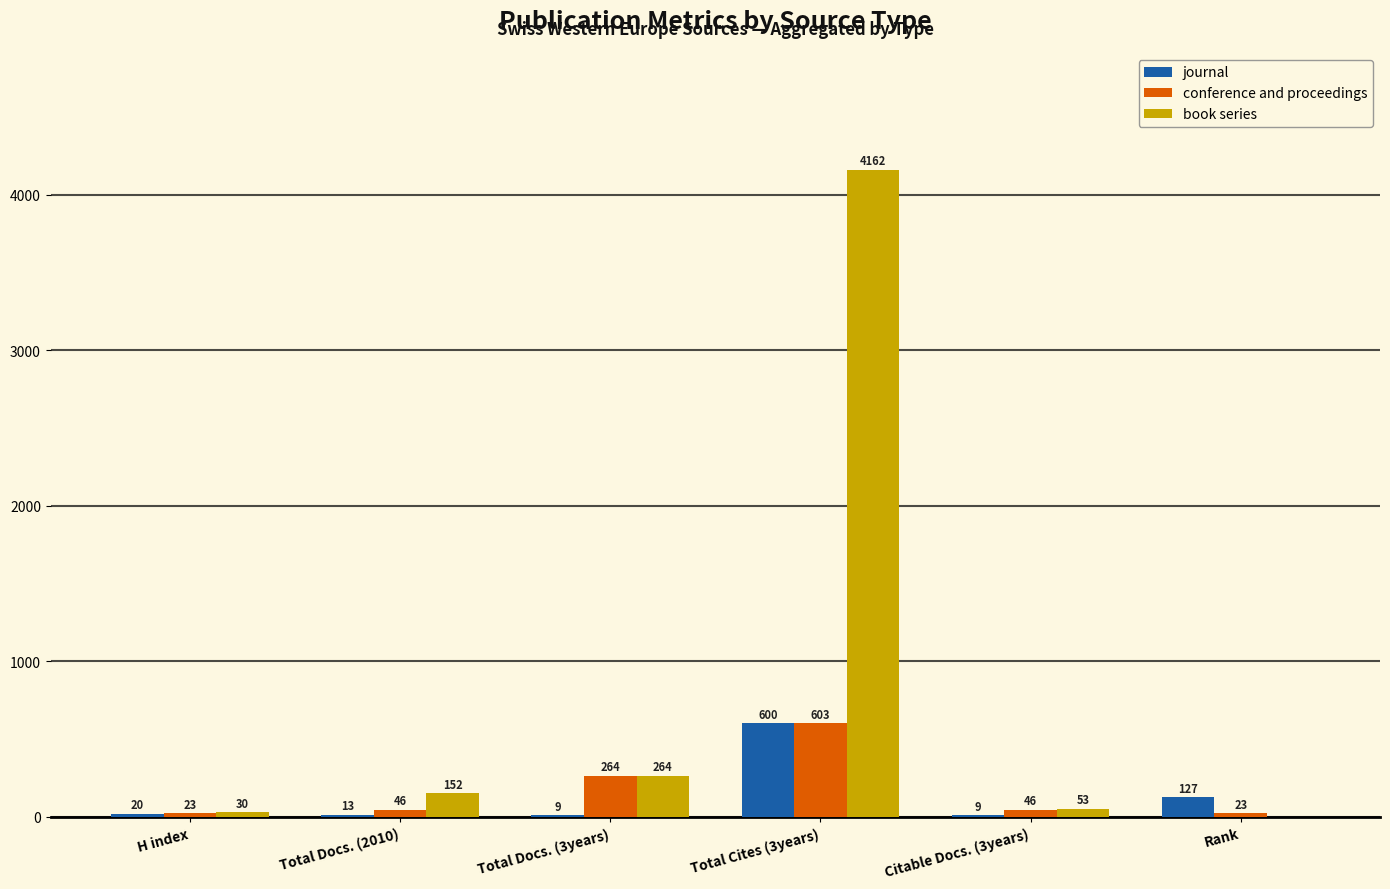

At which label does conference and proceedings reach its peak?

Total Cites (3years)